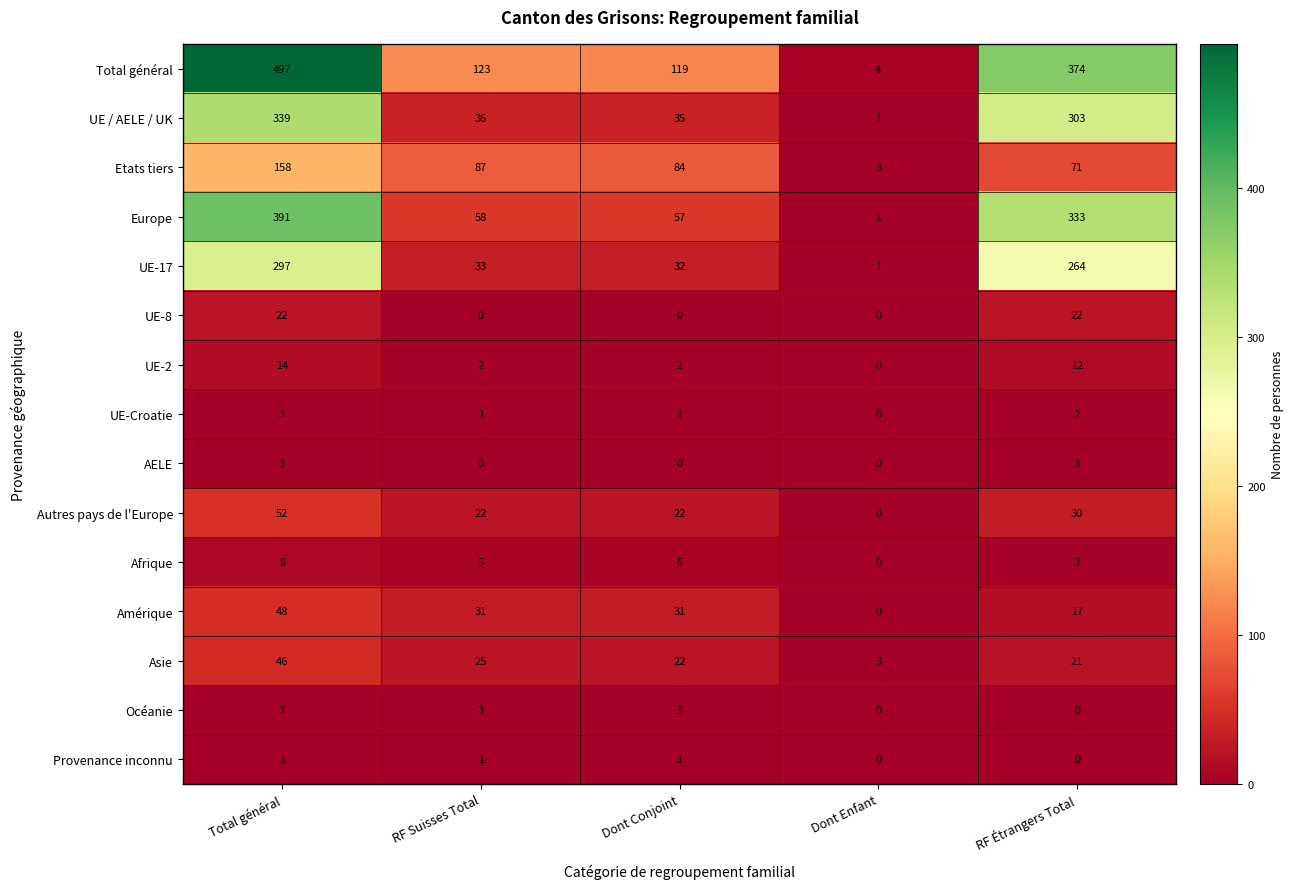

Which series has the largest total across all categories?

Total général